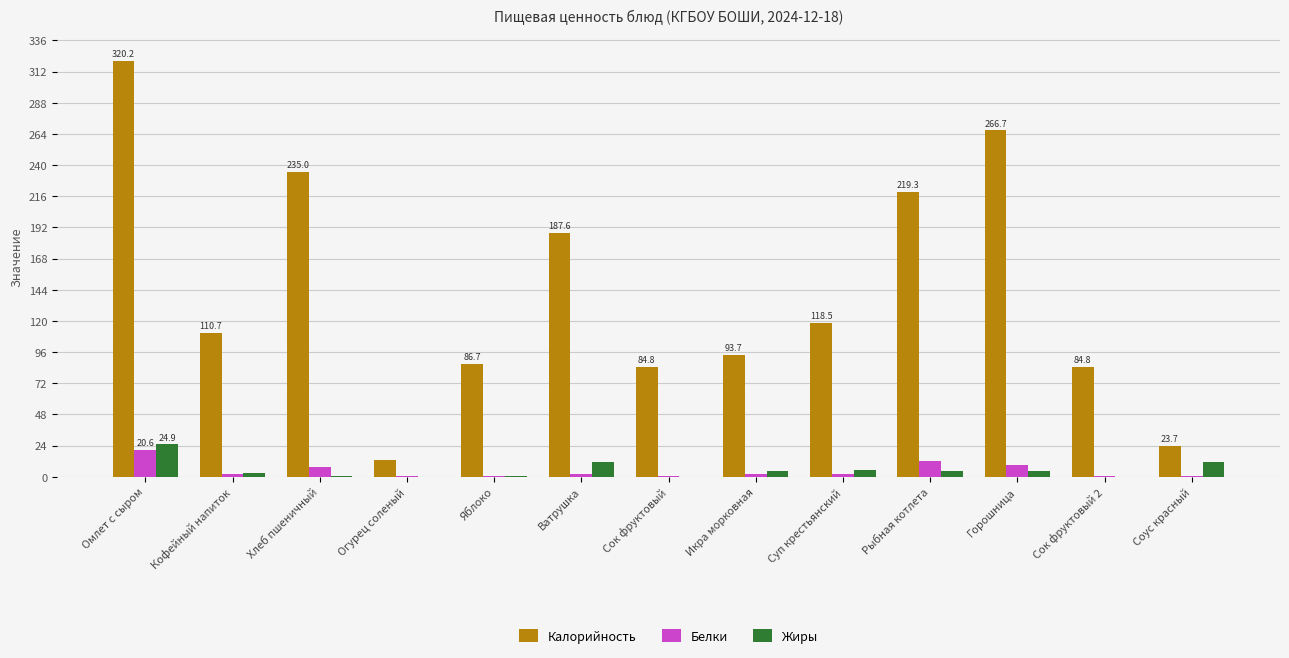

What is the maximum value shown in the chart?

320.2